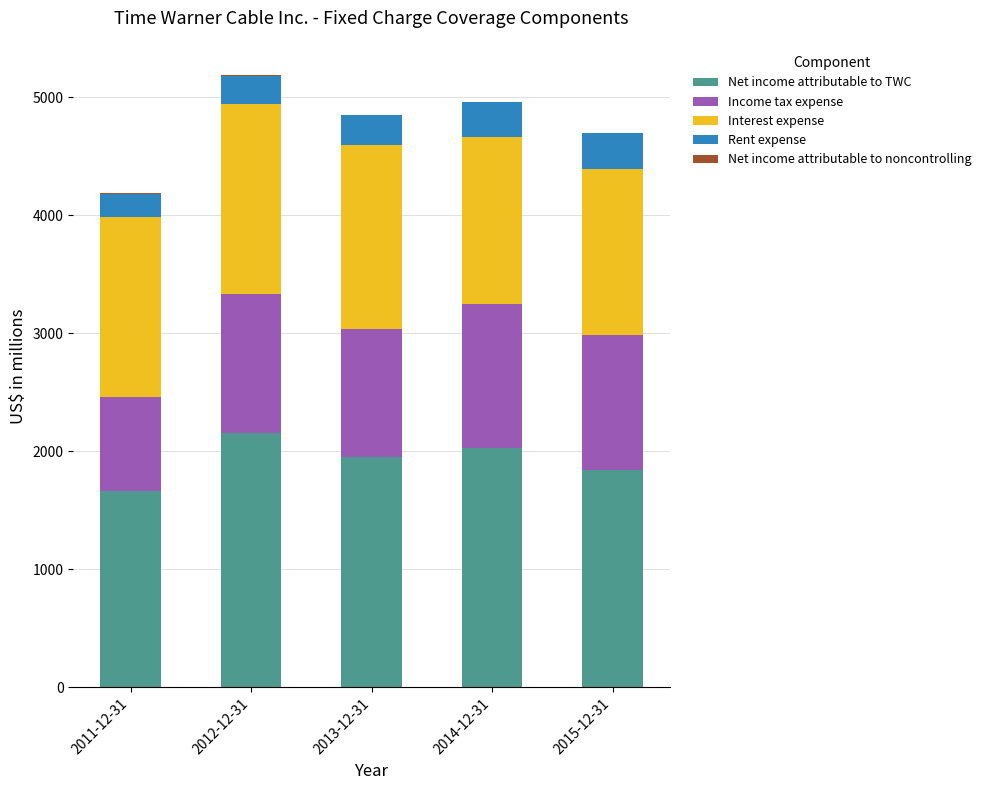

The value of Net income attributable to TWC at 2015-12-31 is 1844. True or false?

True